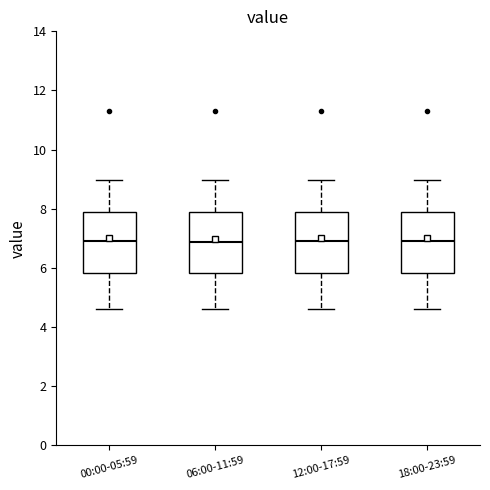

Reading left to right, transcribe this box plot: for each box, give where its median line is, the range the box spans, and where its two whiskers end, as read against the y-axis. The values are not printed on the chart, so give them approximately, as read against the axis.

00:00-05:59: median 7.0, box 5.8 to 7.8, whiskers 4.6 to 9.0
06:00-11:59: median 6.8, box 5.8 to 7.8, whiskers 4.6 to 9.0
12:00-17:59: median 7.0, box 5.8 to 7.8, whiskers 4.6 to 9.0
18:00-23:59: median 7.0, box 5.8 to 7.8, whiskers 4.6 to 9.0